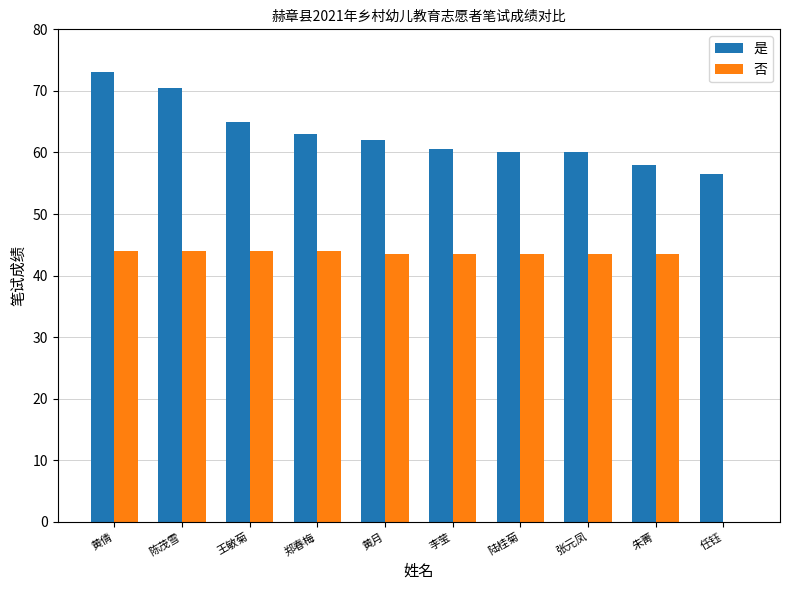

What is the sum of all 是 values?

628.5